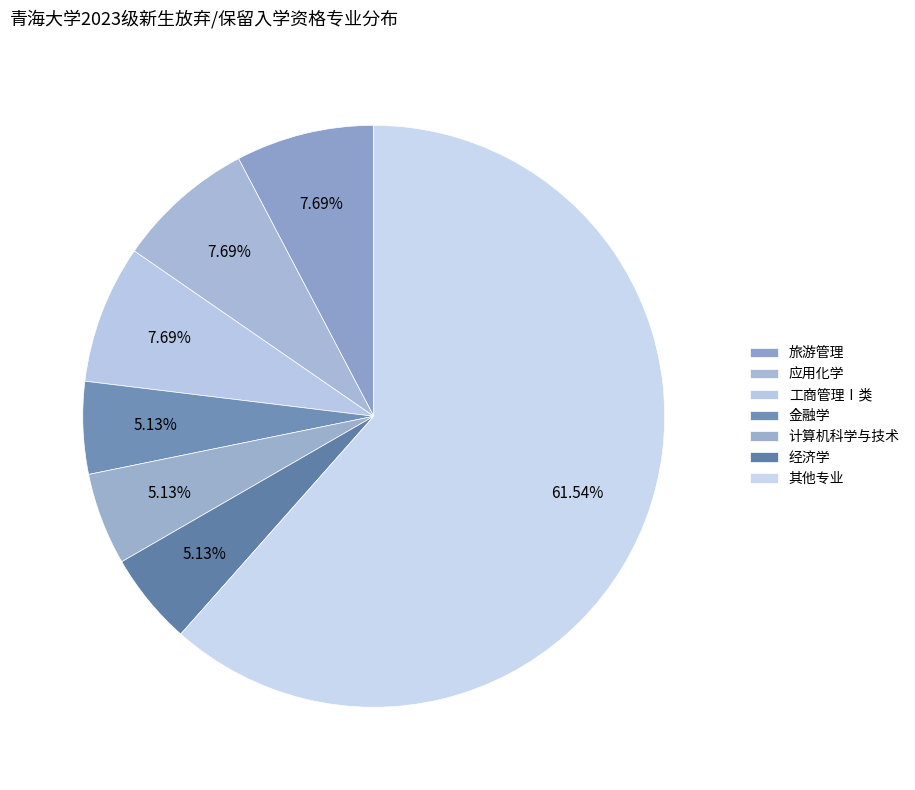

Count the number of slices in the pie.

7